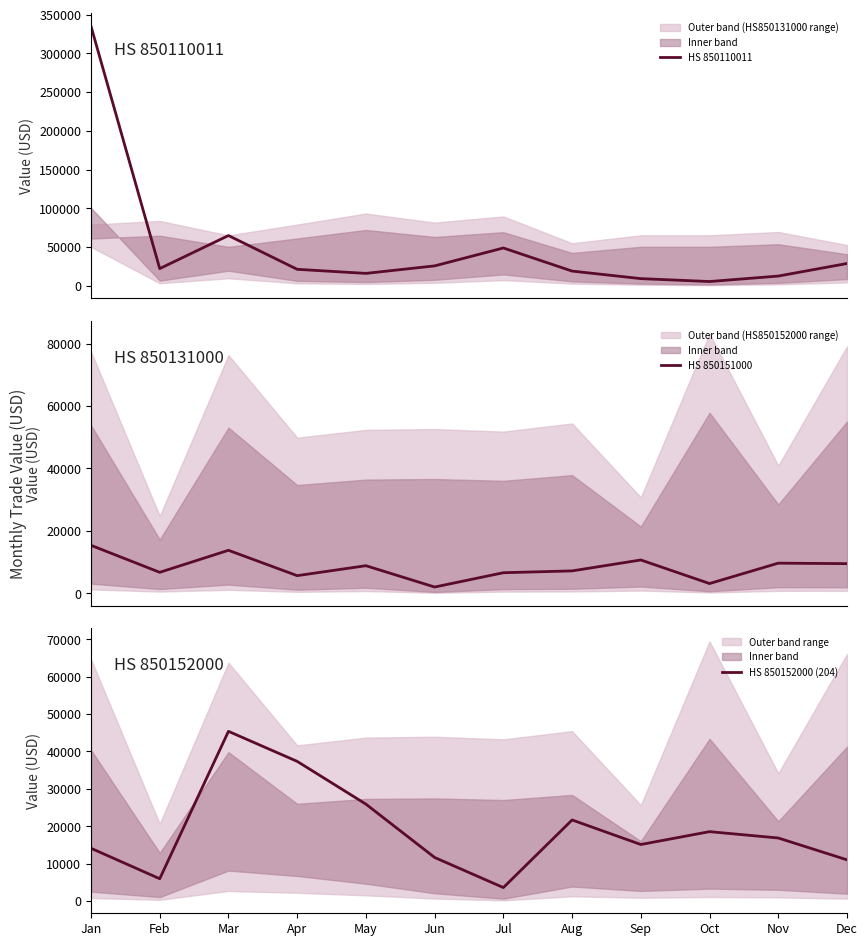

Reading right to left, list all the values displayed in this chart.

HS 850110011: Dec=28749	Nov=12540	Oct=5481	Sep=9230	Aug=18968	Jul=48797	Jun=25696	May=15994	Apr=21266	Mar=64847	Feb=22193	Jan=335119
HS 850151000: Dec=9485	Nov=9641	Oct=3106	Sep=10661	Aug=7161	Jul=6574	Jun=1989	May=8827	Apr=5634	Mar=13765	Feb=6705	Jan=15352
HS 850152000 (204): Dec=11045	Nov=16878	Oct=18575	Sep=15139	Aug=21697	Jul=3629	Jun=11671	May=25929	Apr=37357	Mar=45387	Feb=5988	Jan=14133